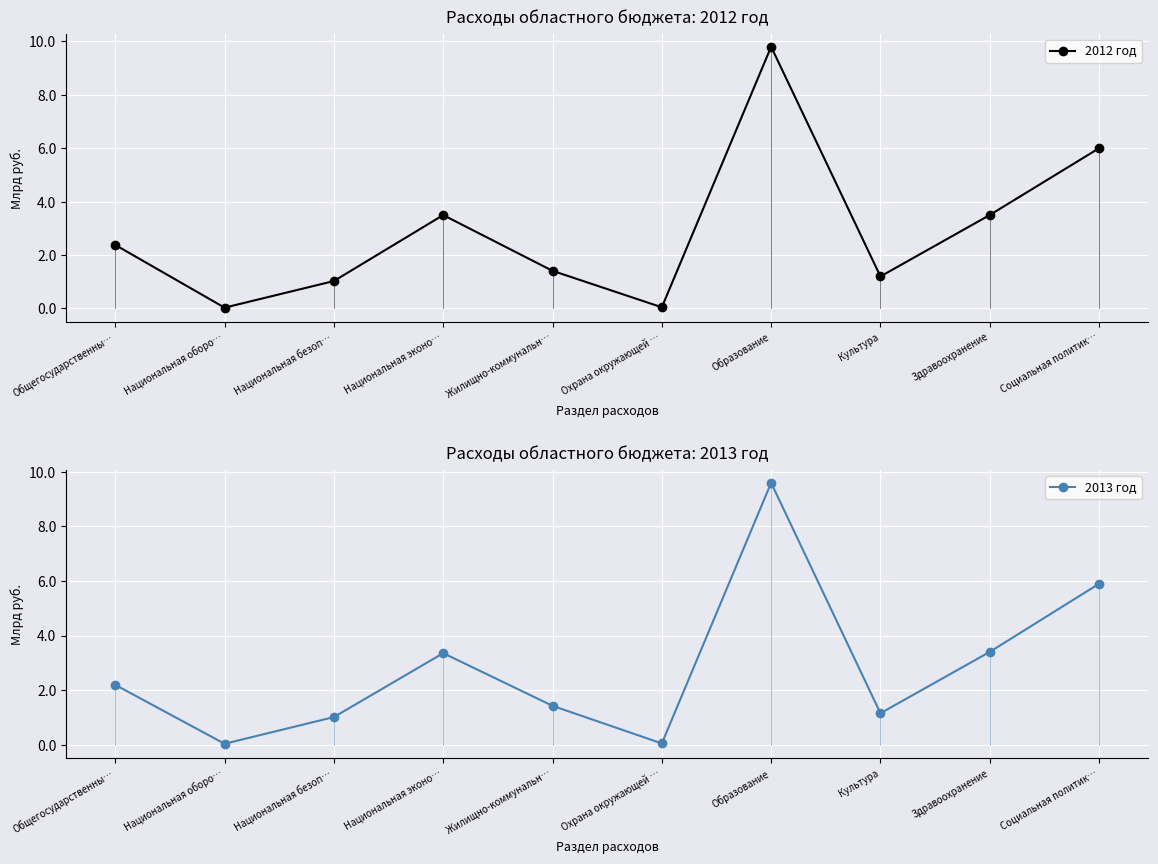

Which label corresponds to the largest value in the chart?

Образование